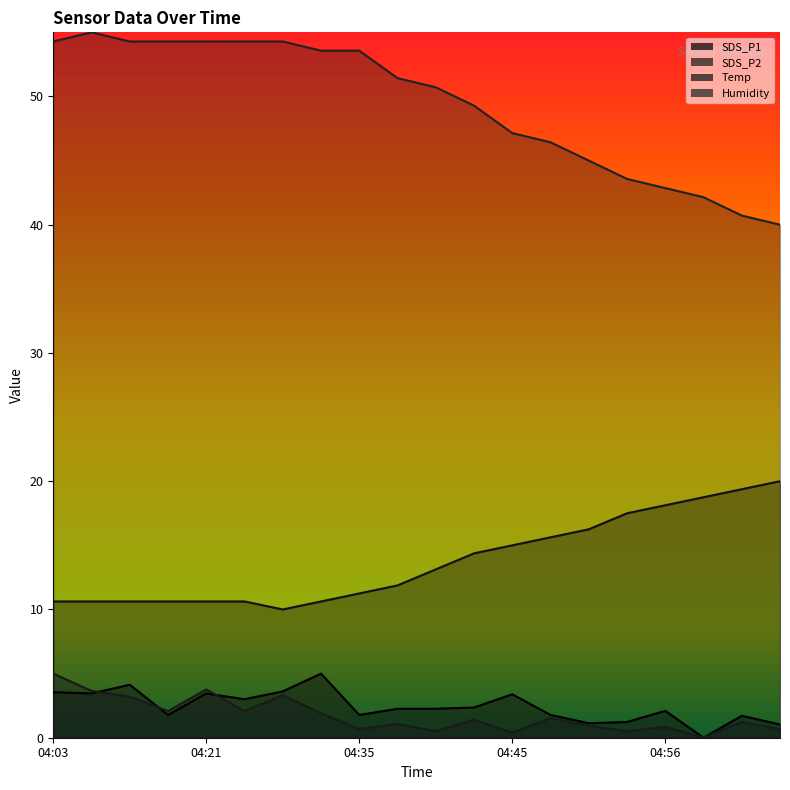

How many interior local valleys does the SDS_P2 series have?

7